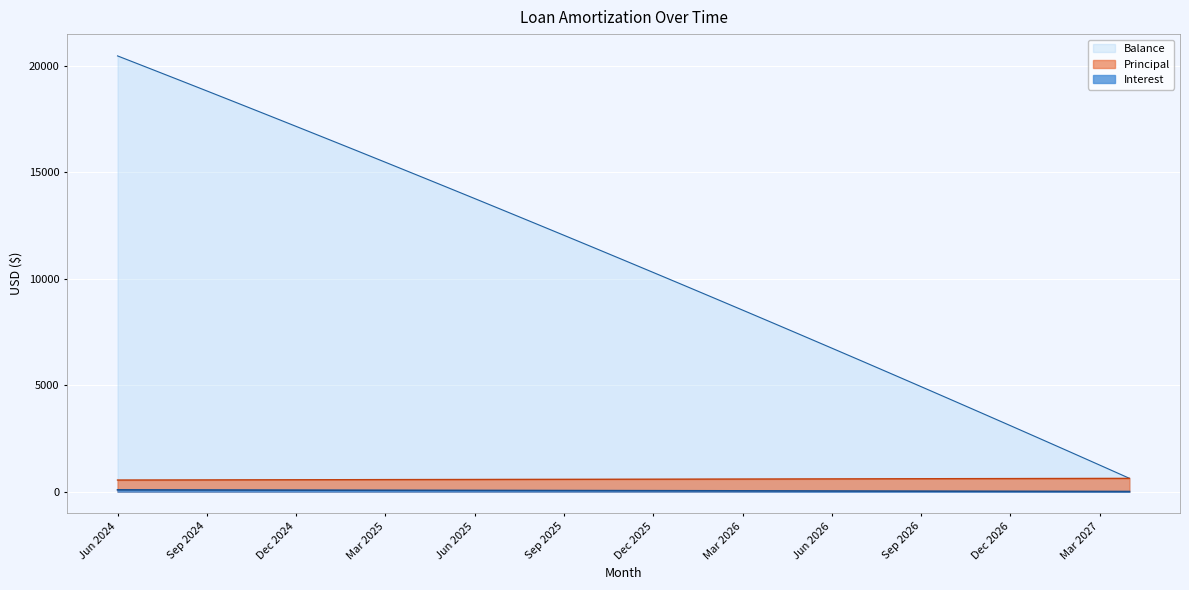

Reading left to right, what are all the values shown in this chart?

Interest: Jun 2024=83.1	Jul 2024=81.0	Aug 2024=78.8	Sep 2024=76.7	Oct 2024=74.5	Nov 2024=72.3	Dec 2024=70.1	Jan 2025=67.9	Feb 2025=65.7	Mar 2025=63.4	Apr 2025=61.2	May 2025=59.0	Jun 2025=56.7	Jul 2025=54.5	Aug 2025=52.2	Sep 2025=49.9	Oct 2025=47.6	Nov 2025=45.4	Dec 2025=43.0	Jan 2026=40.7	Feb 2026=38.4	Mar 2026=36.1	Apr 2026=33.7	May 2026=31.4	Jun 2026=29.0	Jul 2026=26.7	Aug 2026=24.3	Sep 2026=21.9	Oct 2026=19.5	Nov 2026=17.1	Dec 2026=14.7	Jan 2027=12.3	Feb 2027=9.8	Mar 2027=7.4	Apr 2027=4.9
Principal: Jun 2024=544.0	Jul 2024=546.0	Aug 2024=548.0	Sep 2024=550.0	Oct 2024=553.0	Nov 2024=555.0	Dec 2024=557.0	Jan 2025=559.0	Feb 2025=561.0	Mar 2025=564.0	Apr 2025=566.0	May 2025=568.0	Jun 2025=570.0	Jul 2025=573.0	Aug 2025=575.0	Sep 2025=577.0	Oct 2025=579.0	Nov 2025=582.0	Dec 2025=584.0	Jan 2026=586.0	Feb 2026=589.0	Mar 2026=591.0	Apr 2026=593.0	May 2026=596.0	Jun 2026=598.0	Jul 2026=600.0	Aug 2026=603.0	Sep 2026=605.0	Oct 2026=608.0	Nov 2026=610.0	Dec 2026=612.0	Jan 2027=615.0	Feb 2027=617.0	Mar 2027=620.0	Apr 2027=622.0
Balance: Jun 2024=20457.0	Jul 2024=19911.0	Aug 2024=19363.0	Sep 2024=18813.0	Oct 2024=18260.0	Nov 2024=17705.0	Dec 2024=17148.0	Jan 2025=16589.0	Feb 2025=16028.0	Mar 2025=15464.0	Apr 2025=14898.0	May 2025=14330.0	Jun 2025=13760.0	Jul 2025=13187.0	Aug 2025=12612.0	Sep 2025=12035.0	Oct 2025=11456.0	Nov 2025=10874.0	Dec 2025=10290.0	Jan 2026=9704.0	Feb 2026=9115.0	Mar 2026=8524.0	Apr 2026=7931.0	May 2026=7335.0	Jun 2026=6737.0	Jul 2026=6137.0	Aug 2026=5534.0	Sep 2026=4929.0	Oct 2026=4321.0	Nov 2026=3711.0	Dec 2026=3099.0	Jan 2027=2484.0	Feb 2027=1867.0	Mar 2027=1247.0	Apr 2027=625.0